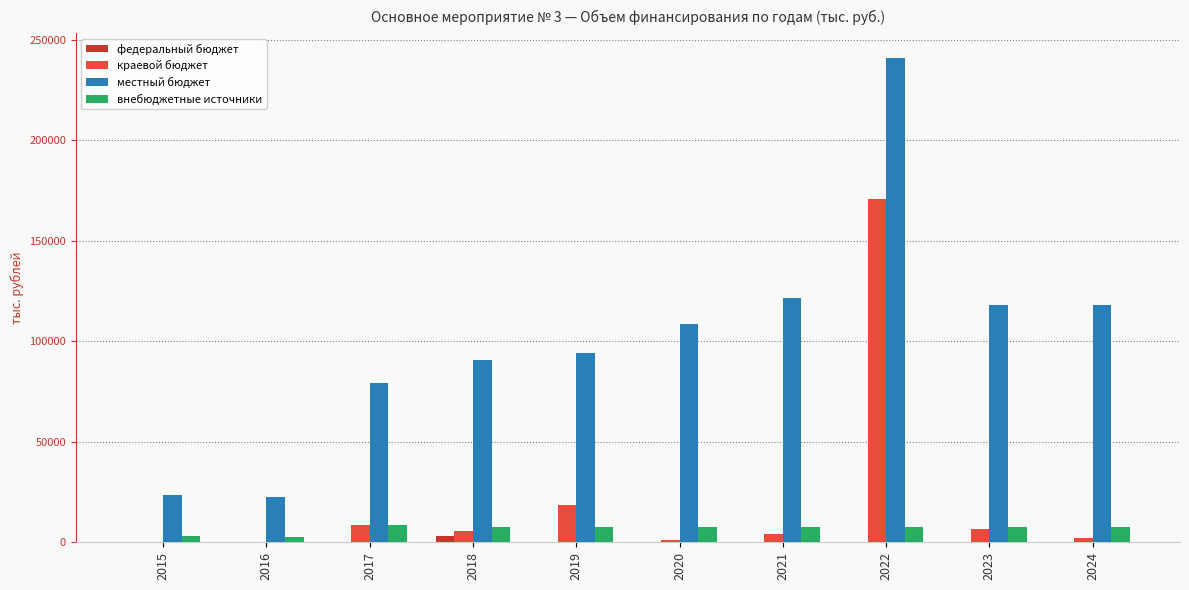

What is the maximum value for краевой бюджет?

170622.8